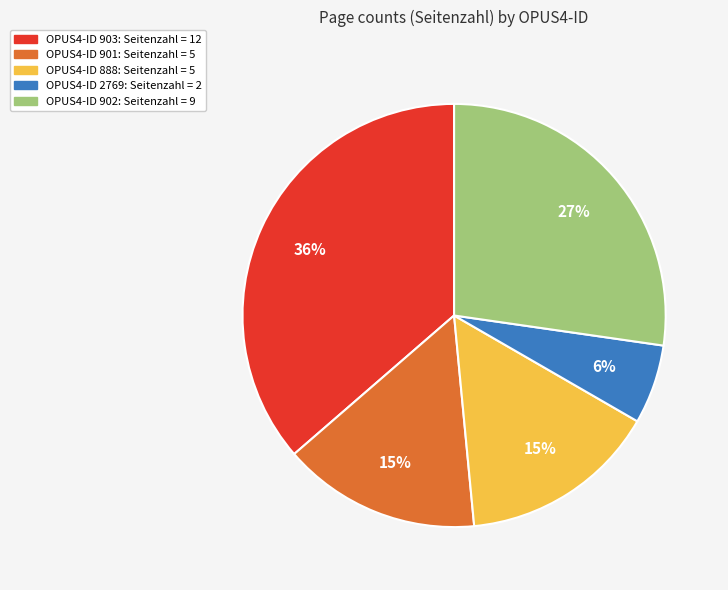

To the nearest percent, what is the difference between the largest and smallest slice percentages?

30%